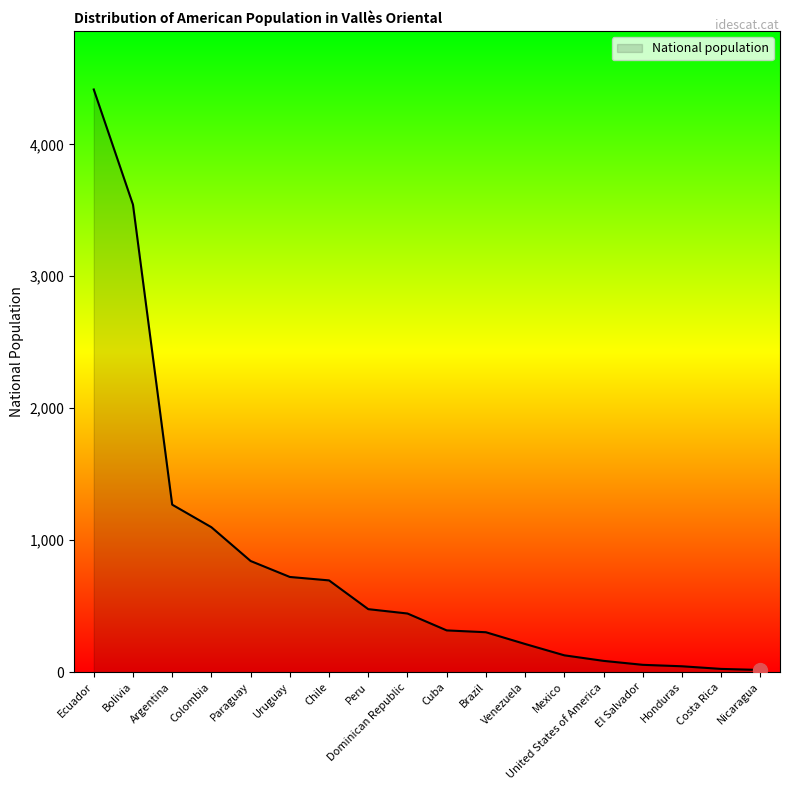

Which label corresponds to the largest value in the chart?

Ecuador